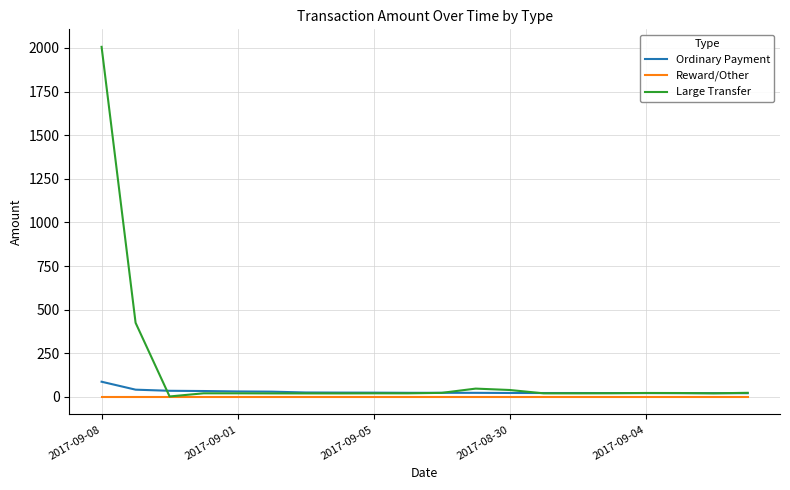

Which series has the largest total across all categories?

Large Transfer